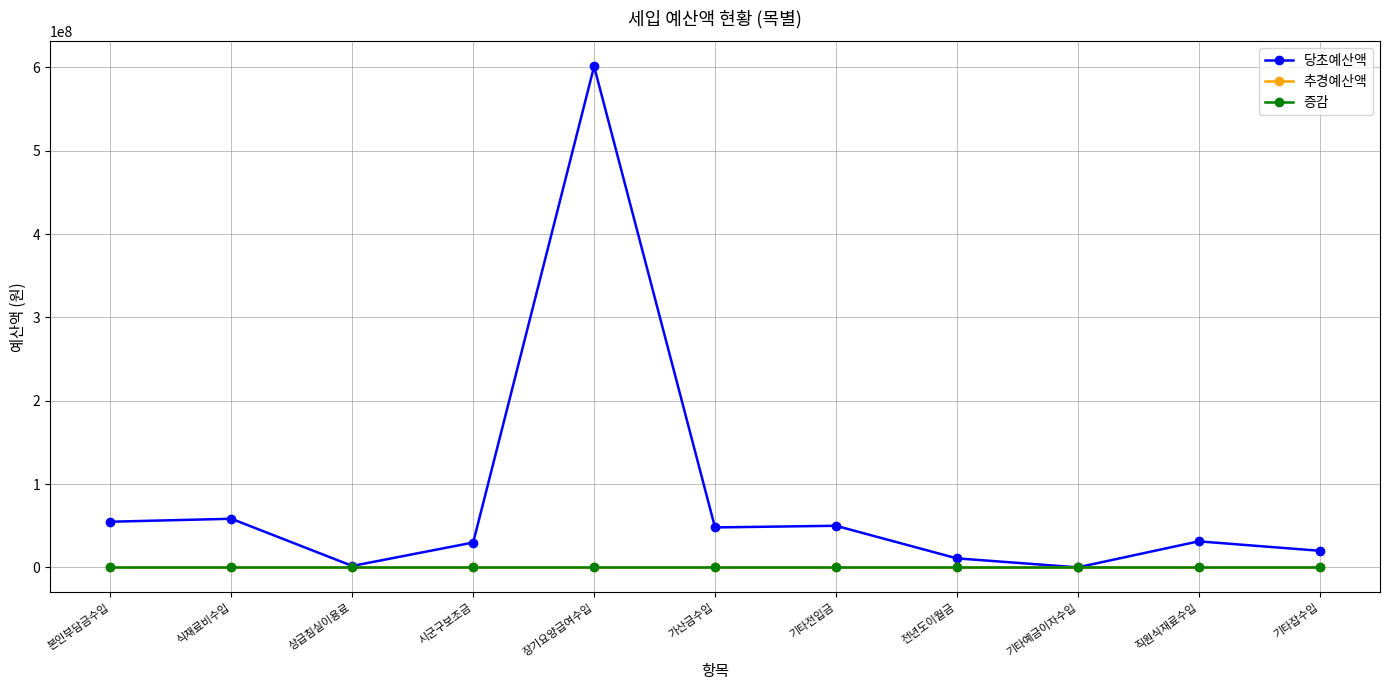

Reading right to left, list all the values displayed in this chart.

당초예산액: 기타잡수입=20000000	직원식재료수입=31320000	기타예금이자수입=100000	전년도이월금=10904080	기타전입금=50000000	가산금수입=48000000	장기요양급여수입=601132370	시군구보조금=29923200	상급침실이용료=1800000	식재료비수입=58400000	본인부담금수입=54845630
추경예산액: 기타잡수입=0	직원식재료수입=0	기타예금이자수입=0	전년도이월금=0	기타전입금=0	가산금수입=0	장기요양급여수입=0	시군구보조금=0	상급침실이용료=0	식재료비수입=0	본인부담금수입=0
증감: 기타잡수입=0	직원식재료수입=0	기타예금이자수입=0	전년도이월금=0	기타전입금=0	가산금수입=0	장기요양급여수입=0	시군구보조금=0	상급침실이용료=0	식재료비수입=0	본인부담금수입=0